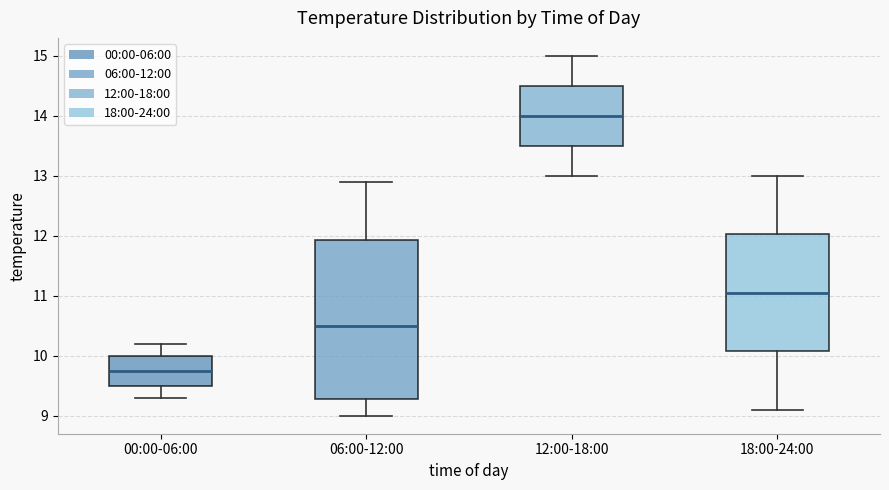

Which box is the tallest, from its lower edge to its upper edge?

06:00-12:00